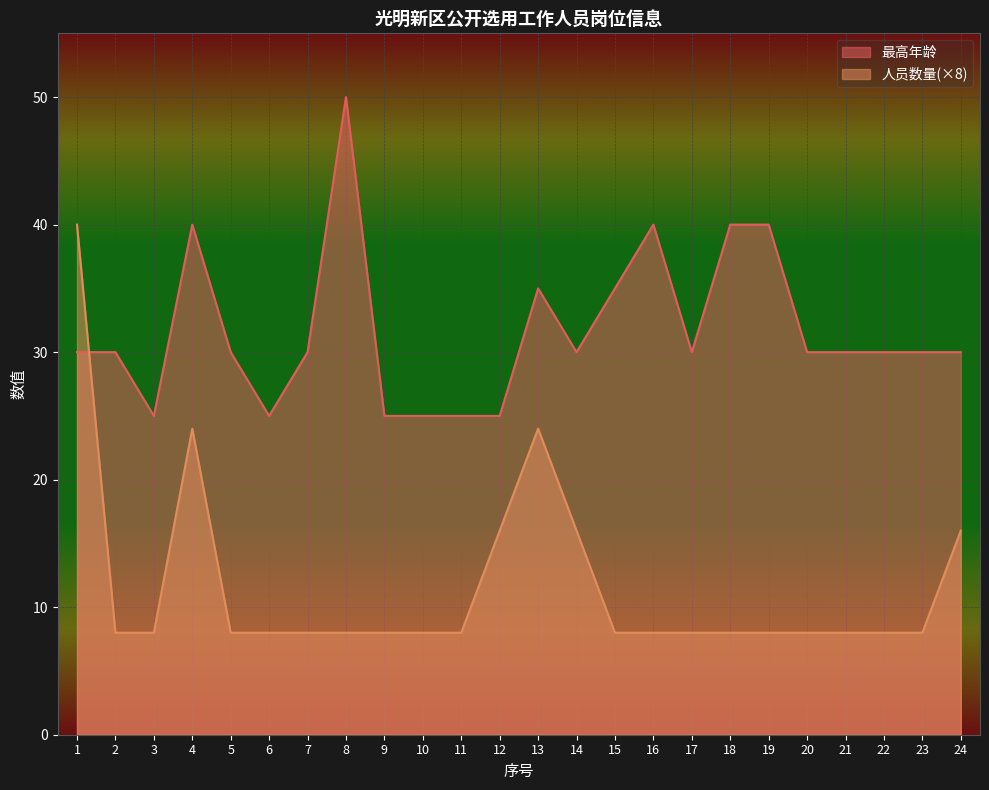

Which series ends up on top after the final intersection of 最高年龄 and 人员数量?

最高年龄